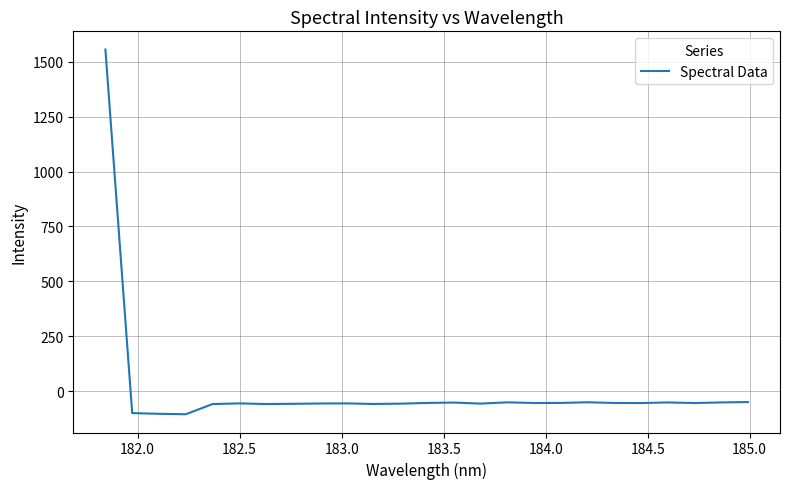

What is the greatest value displayed?

1555.8